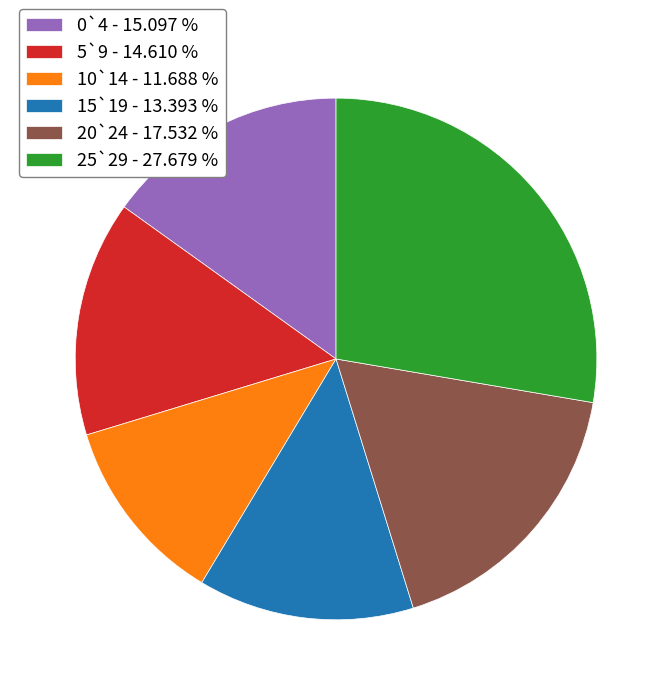

What is the ratio of the value at 10`14 to the value at 20`24?

0.7